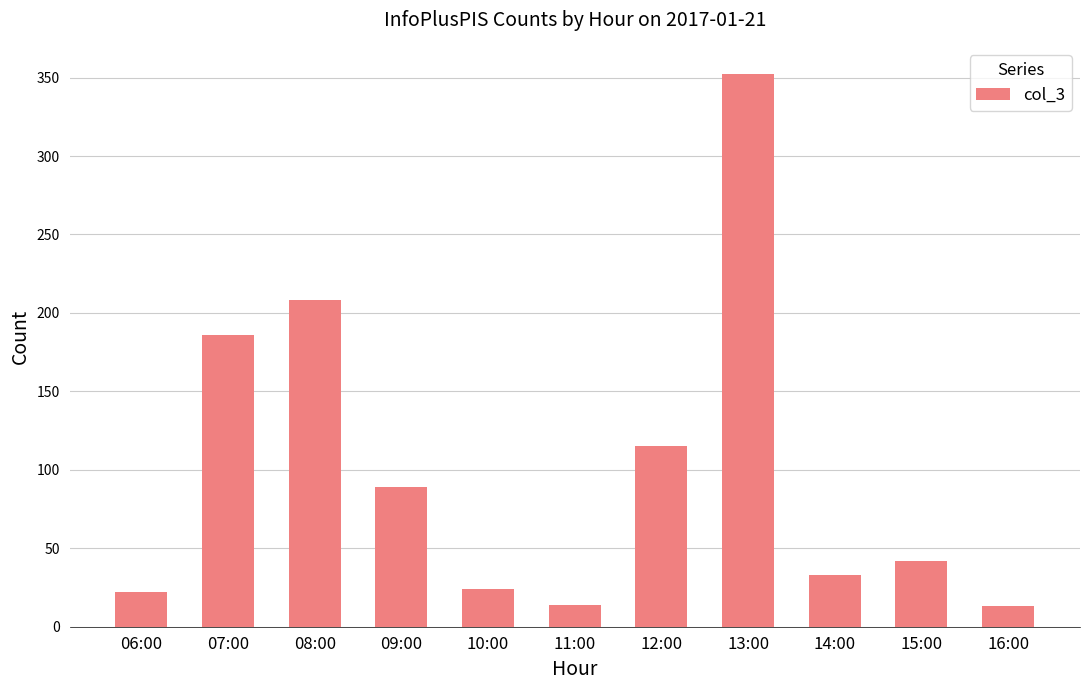

What is the sum of the values at 11:00 and 07:00?

200